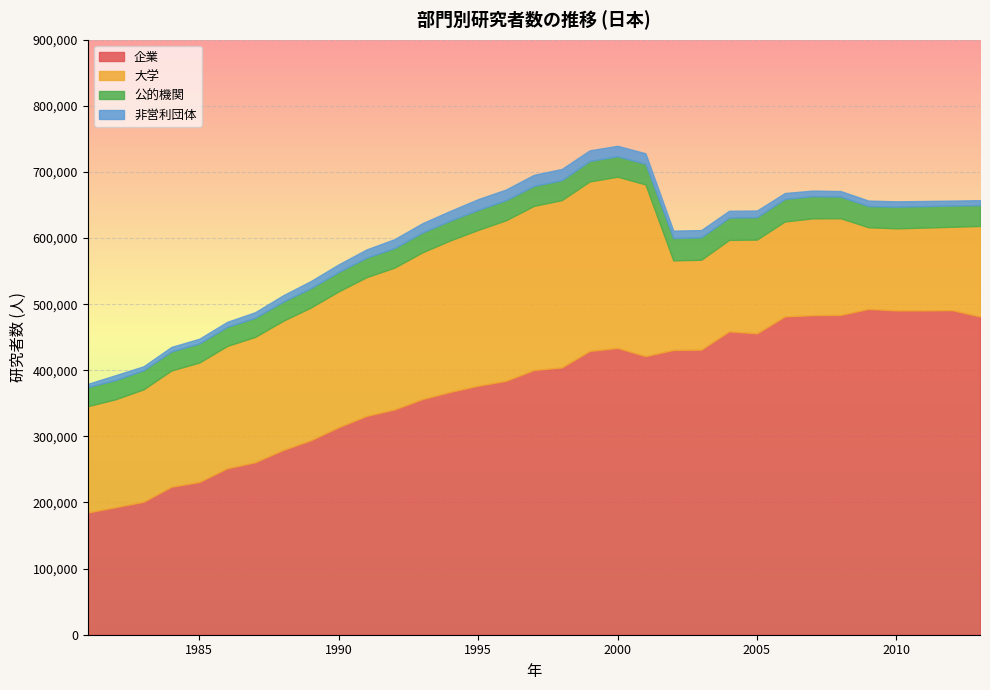

What is the total value across all series at 2000?

739504